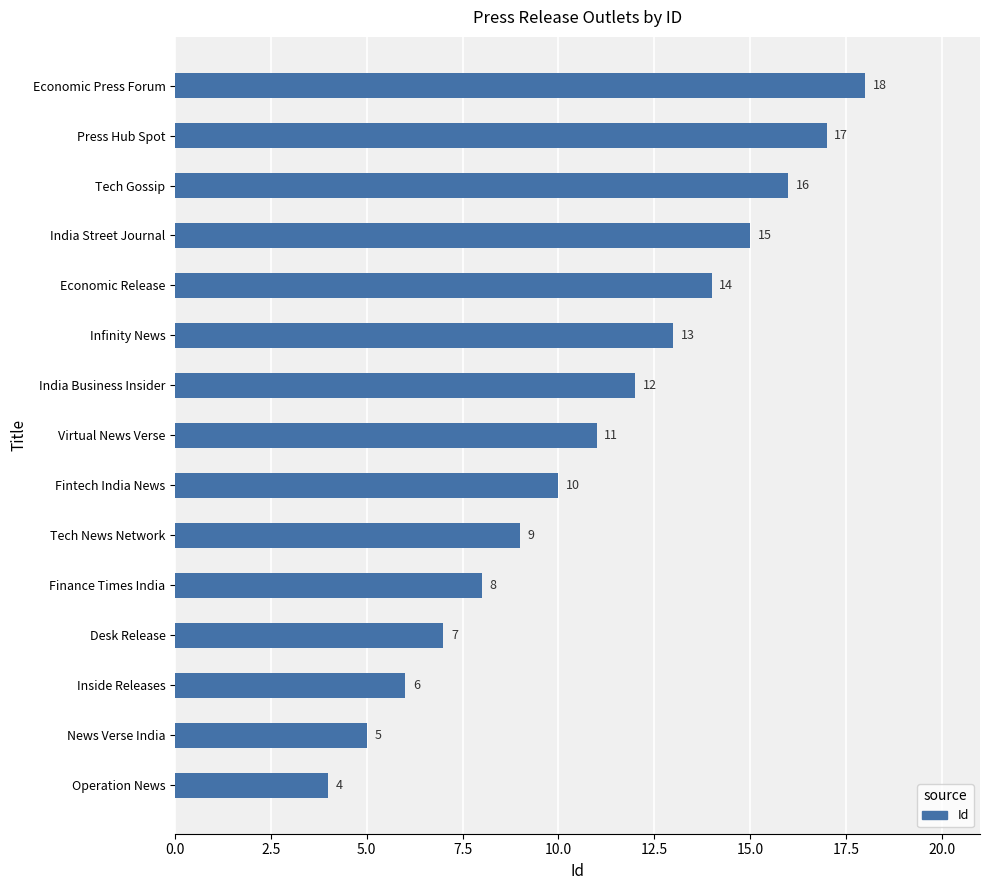

What is the greatest value displayed?

18